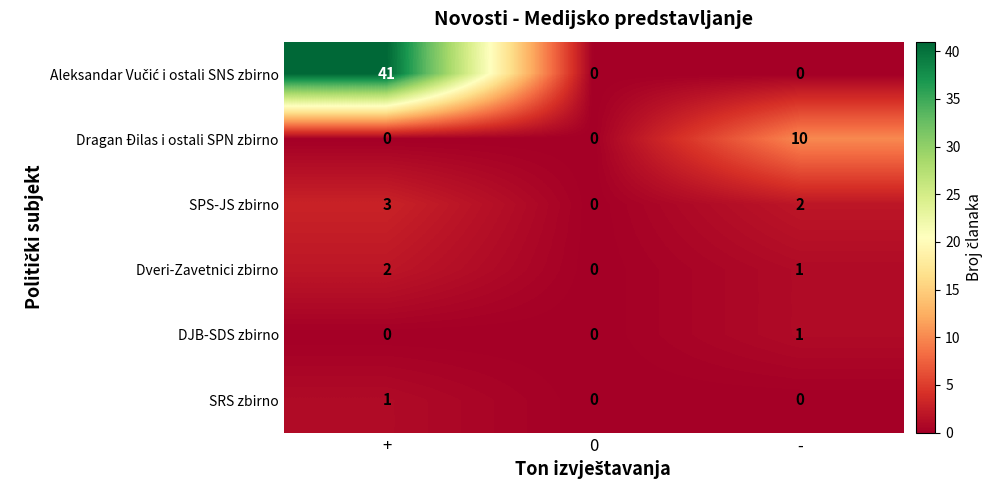

Which label corresponds to the largest value in the chart?

+